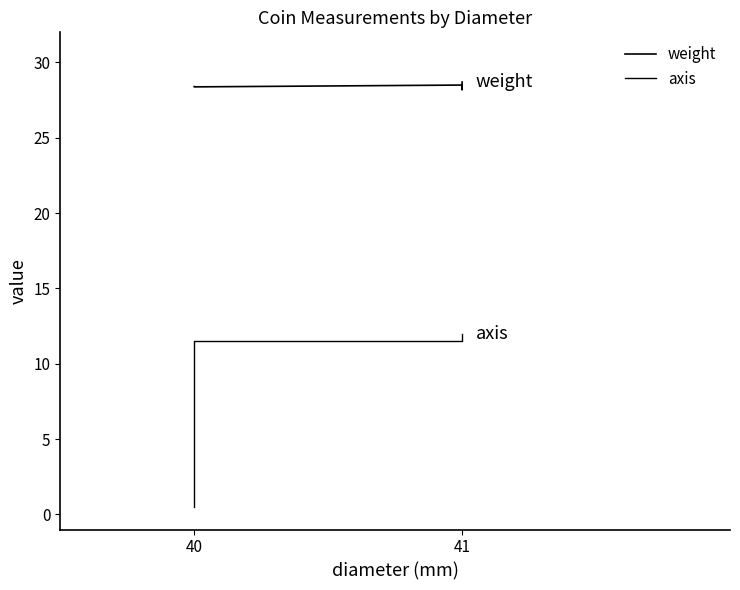

The value of weight at 40 is 11.9. True or false?

False